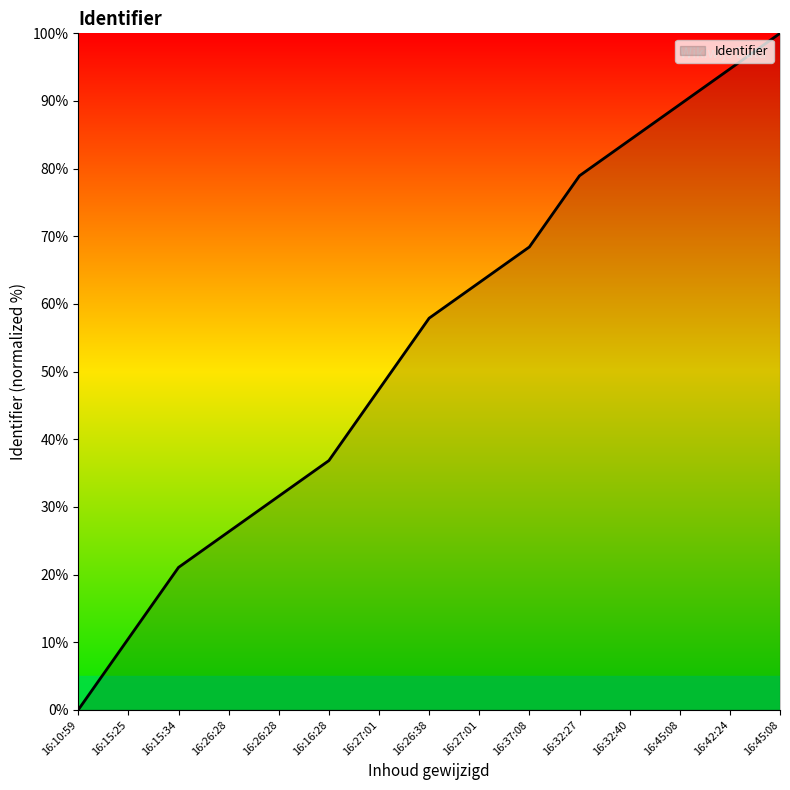

Does the chart have visible grid lines?

No